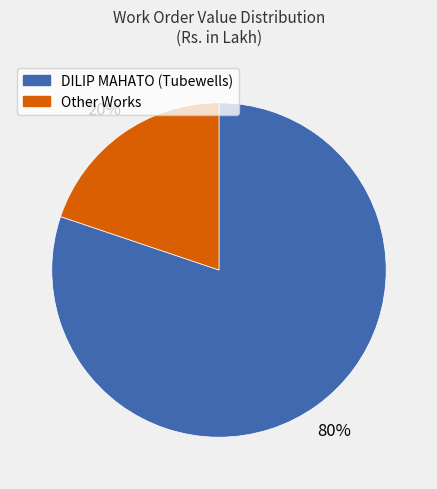

To the nearest percent, what is the difference between the largest and smallest slice percentages?

60%